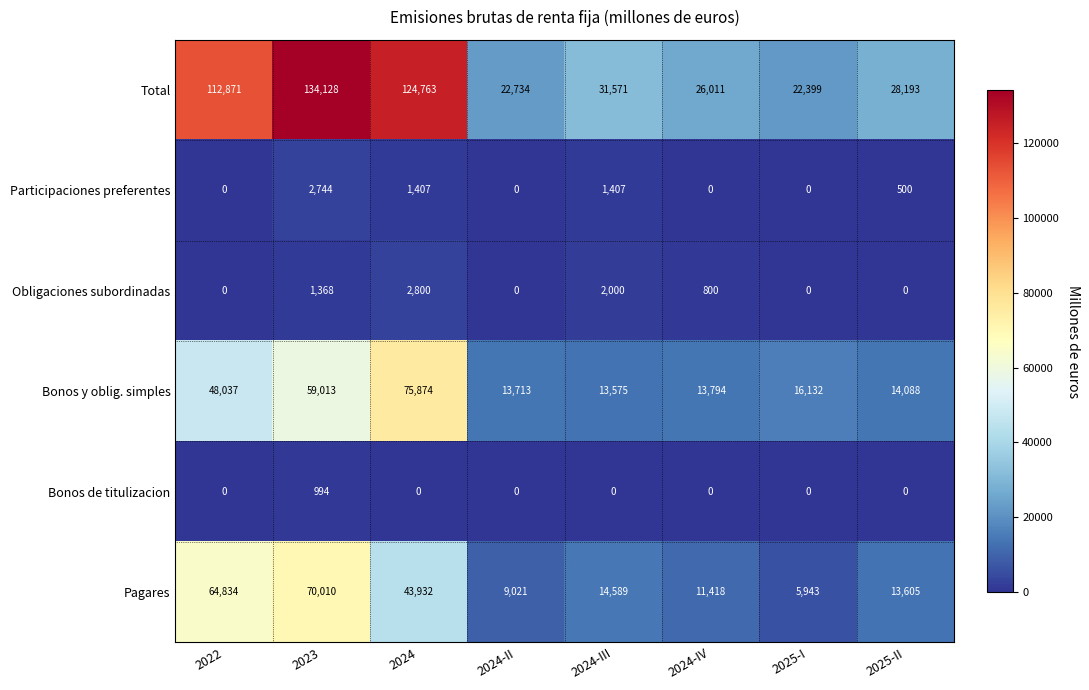

Which series changed the most between 2022 and 2024-III?

Total